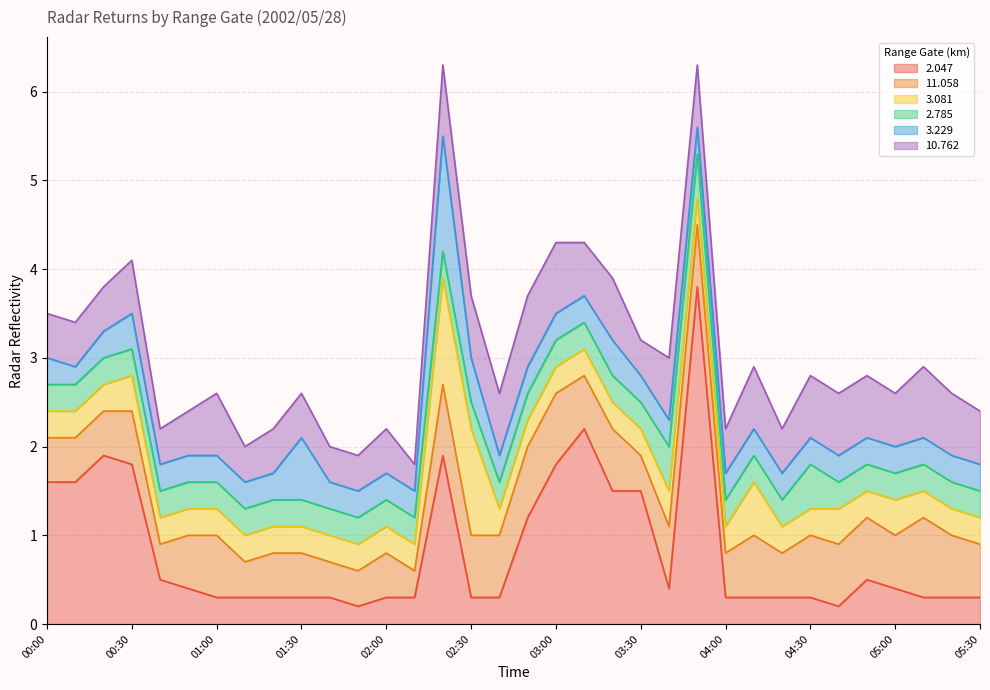

What is the label of the 22nd point from the right?

02:00